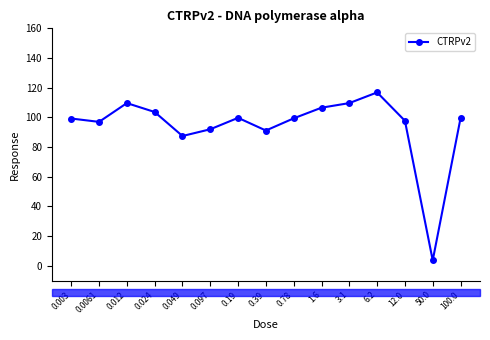

What is the change in value from 6.2 to 12.0?

-19.1